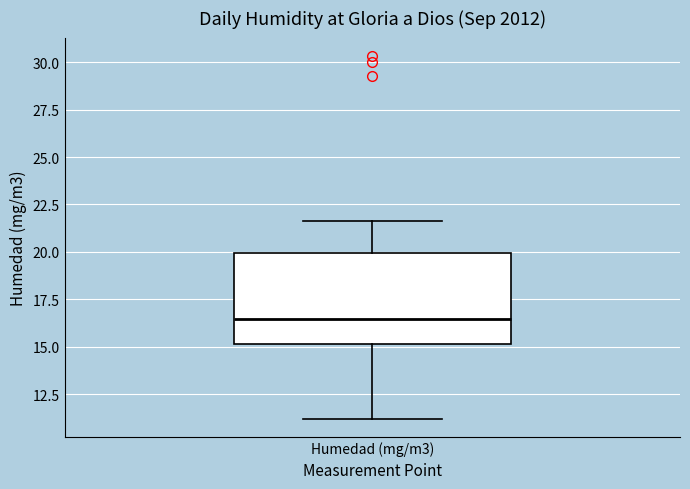

Transcribe this box plot: give where the median line is, the range the box spans, and where the two whiskers end, as read against the y-axis. The values are not printed on the chart, so give them approximately, as read against the axis.

median 16.5, box 15.0 to 20.0, whiskers 11.0 to 21.5